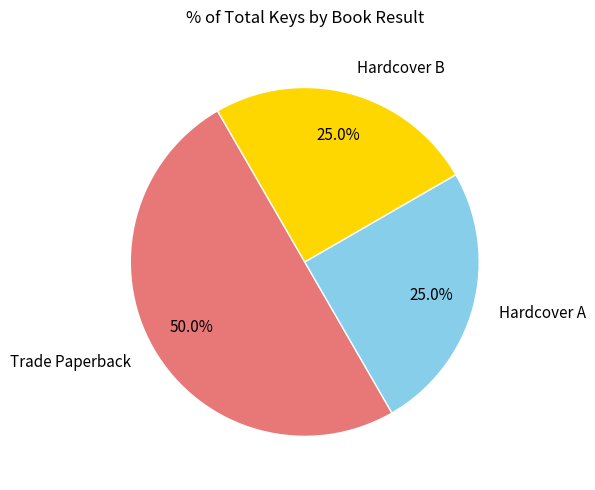

What is the ratio of the value at Trade Paperback to the value at Hardcover B?

2.0